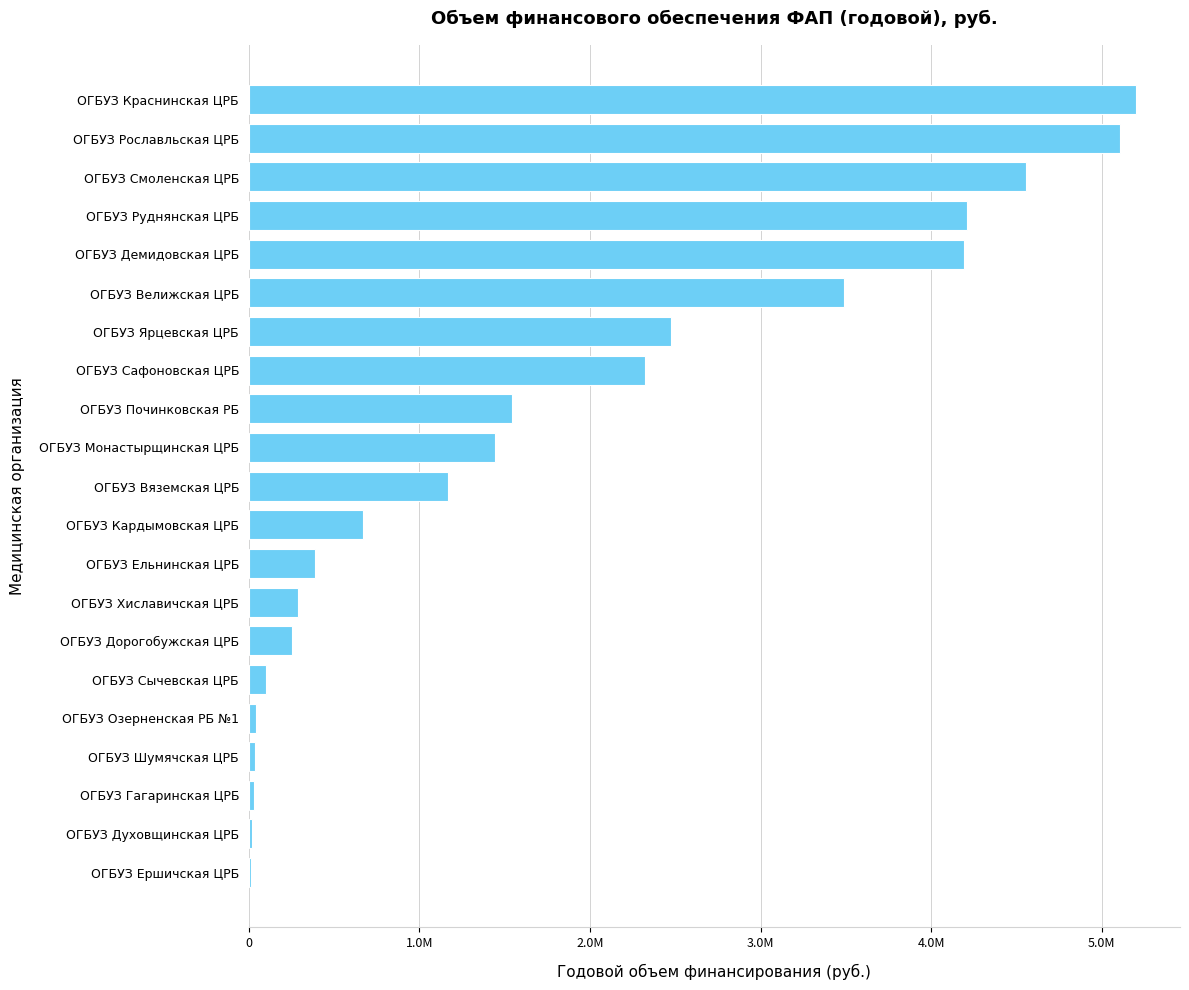

At which label is the value closest to 2604611?

ОГБУЗ Ярцевская ЦРБ